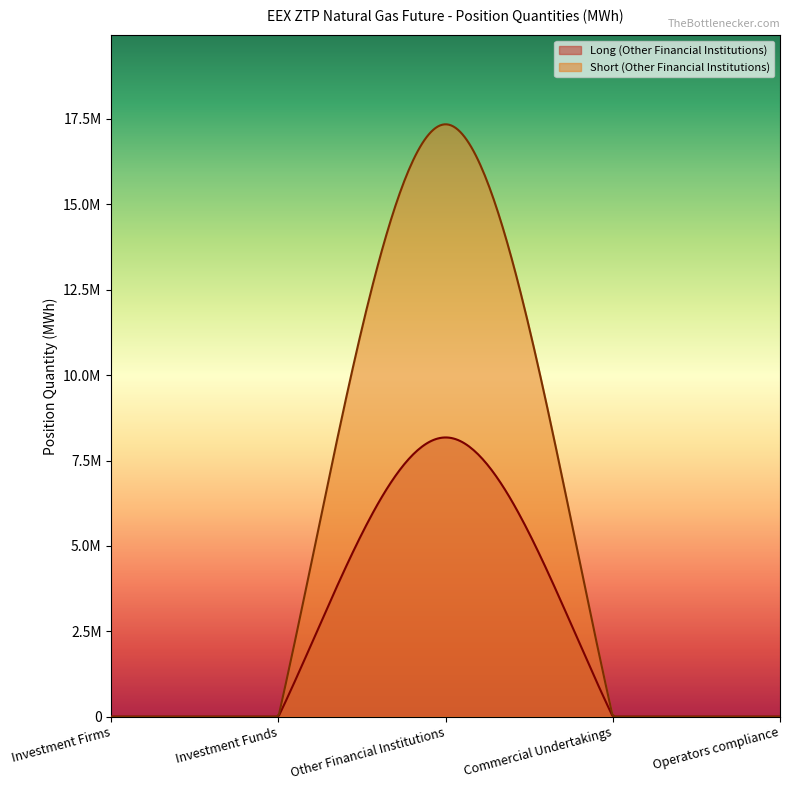

Does the chart display data point markers on the line(s)?

No